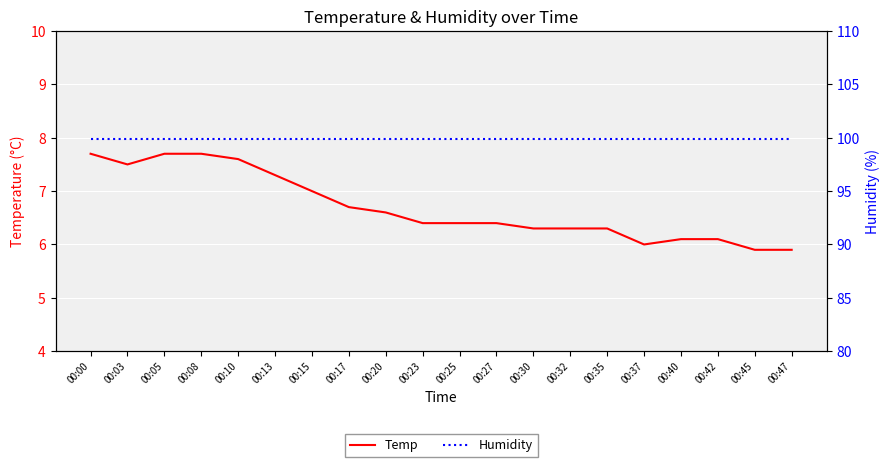

Reading right to left, what are all the values shown in this chart?

Temp: 00:47=5.9	00:45=5.9	00:42=6.1	00:40=6.1	00:37=6.0	00:35=6.3	00:32=6.3	00:30=6.3	00:27=6.4	00:25=6.4	00:23=6.4	00:20=6.6	00:17=6.7	00:15=7.0	00:13=7.3	00:10=7.6	00:08=7.7	00:05=7.7	00:03=7.5	00:00=7.7
Humidity: 00:47=99.9	00:45=99.9	00:42=99.9	00:40=99.9	00:37=99.9	00:35=99.9	00:32=99.9	00:30=99.9	00:27=99.9	00:25=99.9	00:23=99.9	00:20=99.9	00:17=99.9	00:15=99.9	00:13=99.9	00:10=99.9	00:08=99.9	00:05=99.9	00:03=99.9	00:00=99.9